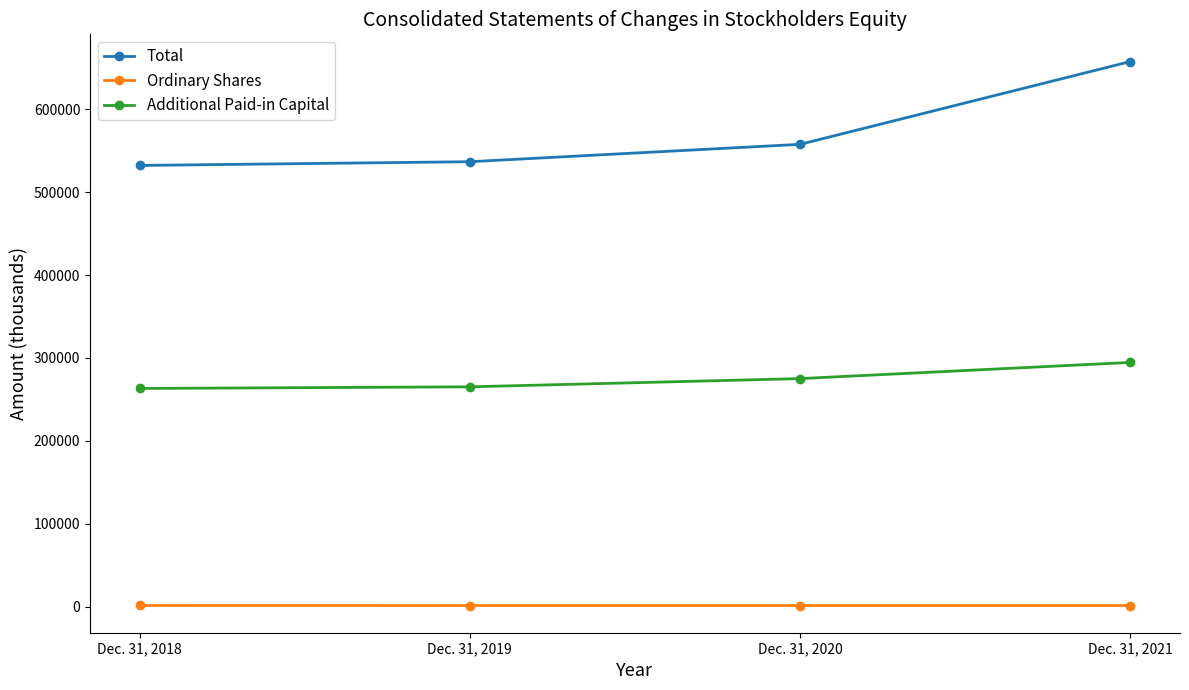

Which category has the highest value in the Additional Paid-in Capital series?

Dec. 31, 2021